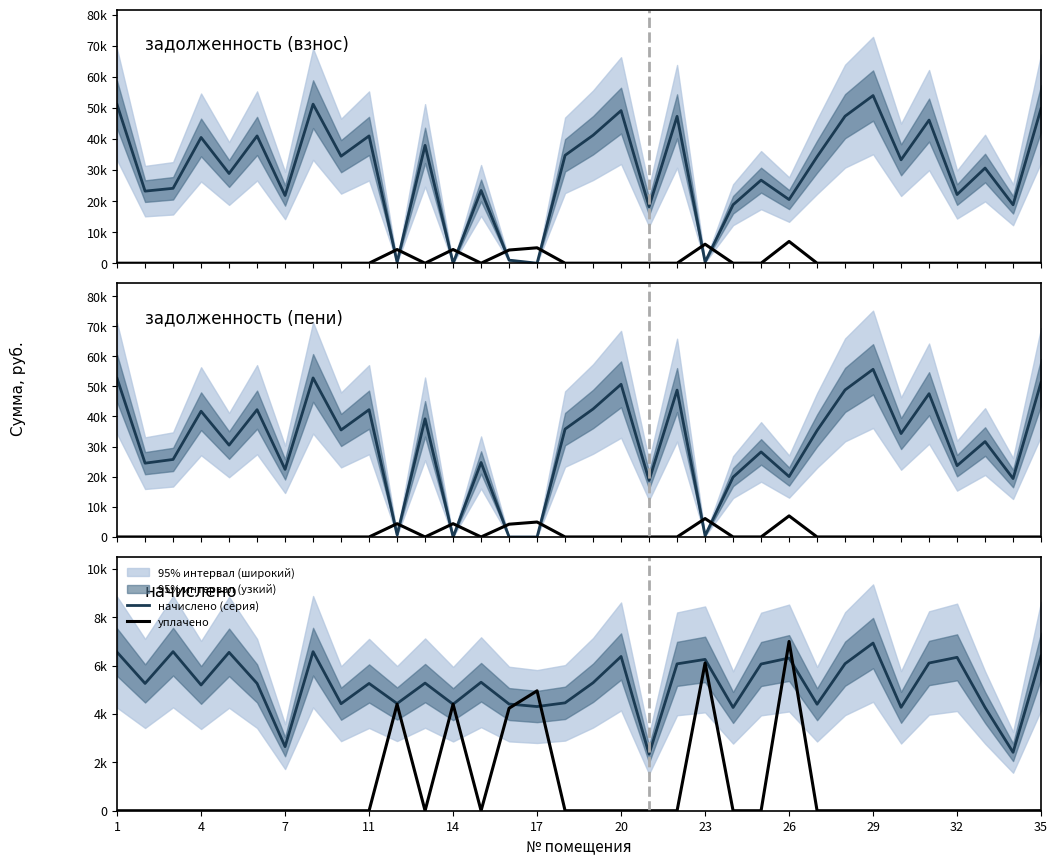

Which series ends up on top after the final intersection of уплачено and задолженность (пени)?

задолженность (пени)